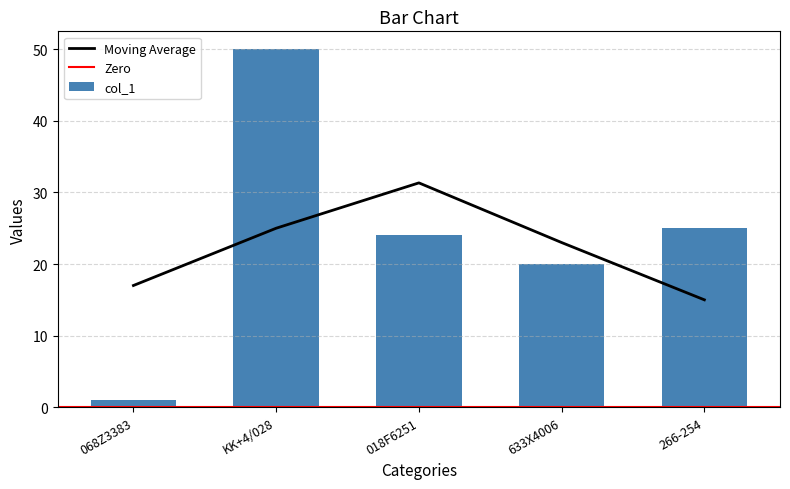

How many bars are there in total?

5